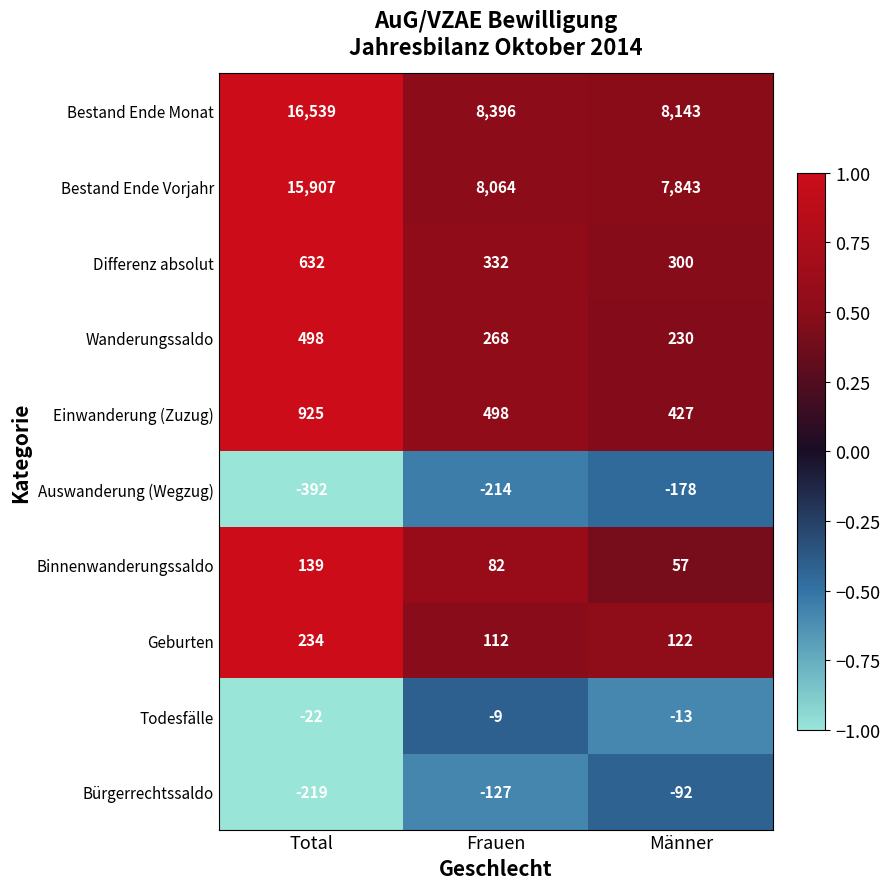

What is the average value of the Auswanderung (Wegzug) series?

-261